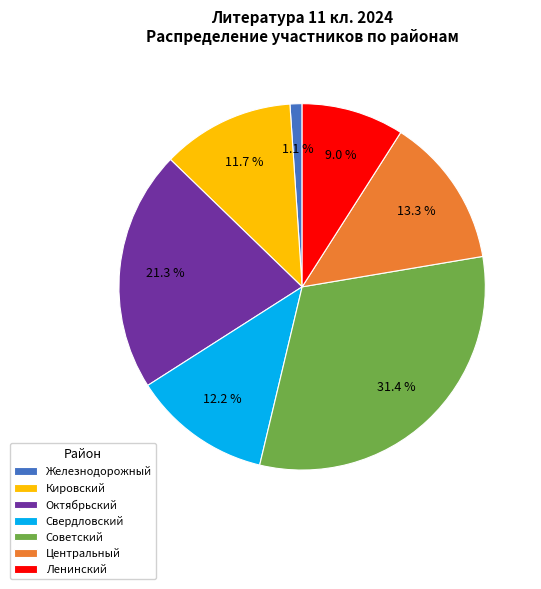

Which has a higher value, Советский or Свердловский?

Советский